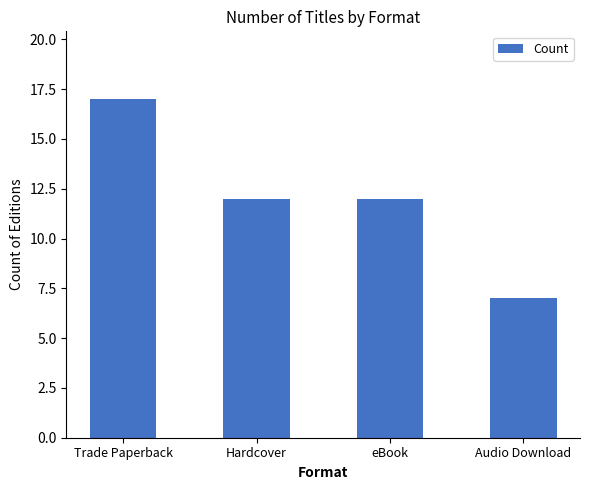

Read the value at Audio Download.

7